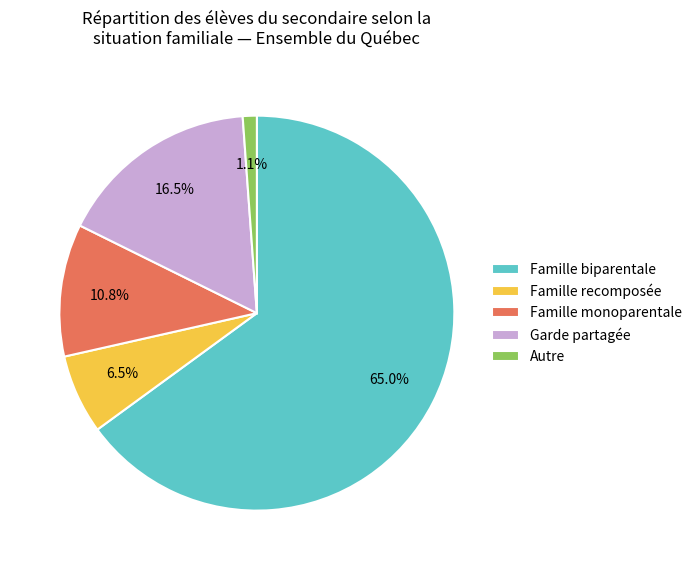

Count the number of slices in the pie.

5